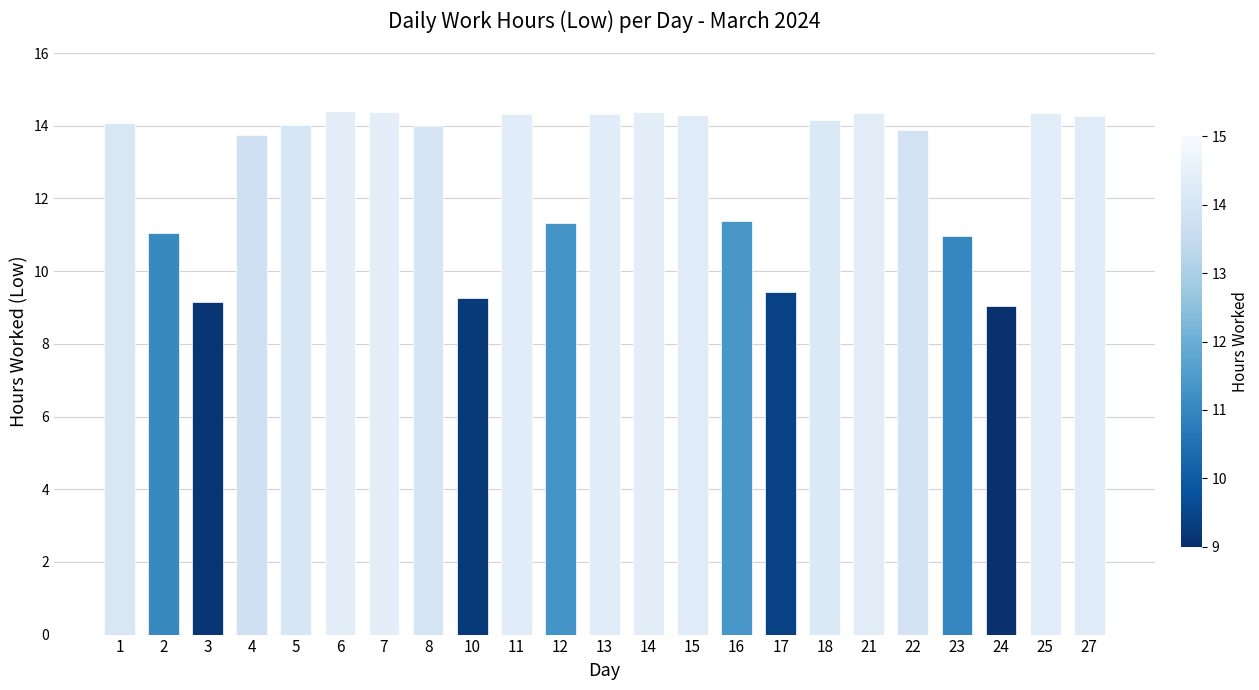

What is the value of the 8th bar from the left?

14.0